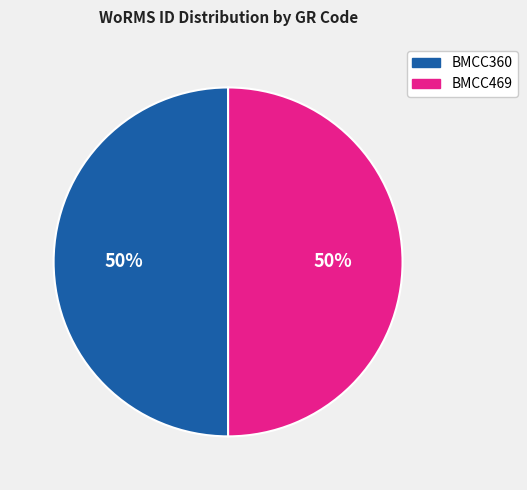

To the nearest percent, what is the average slice percentage?

50%